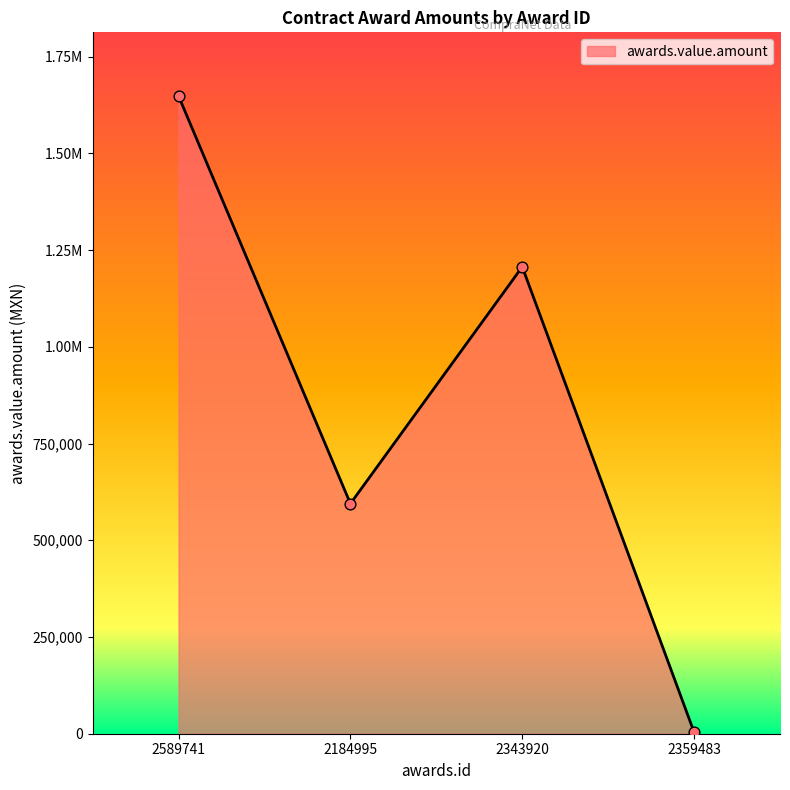

Is this an area chart (filled region under the line)?

Yes